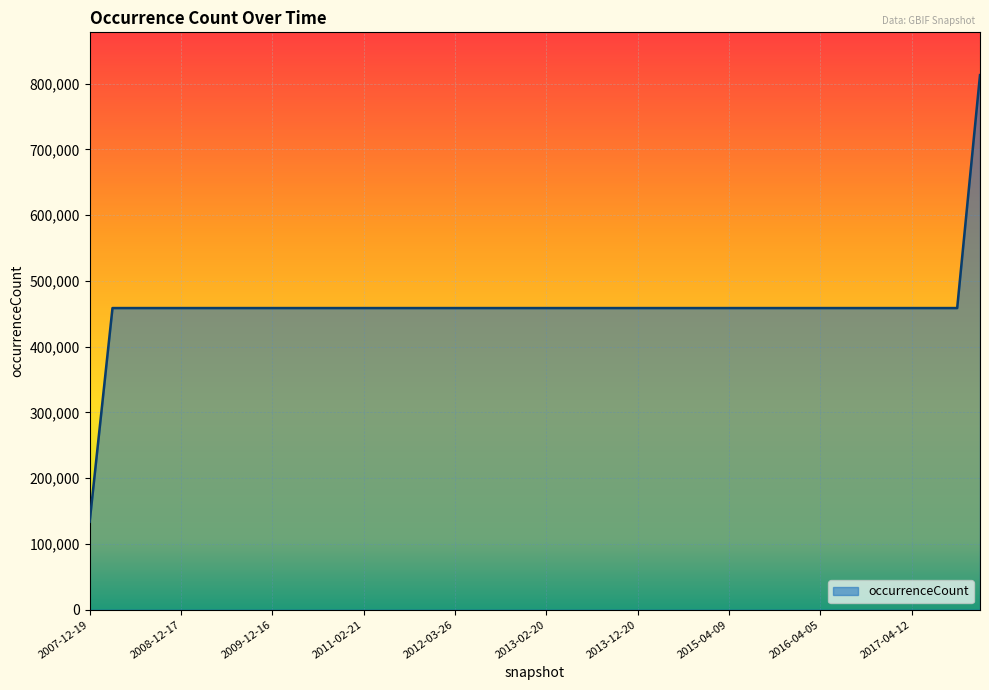

How many lines are shown in the chart?

1